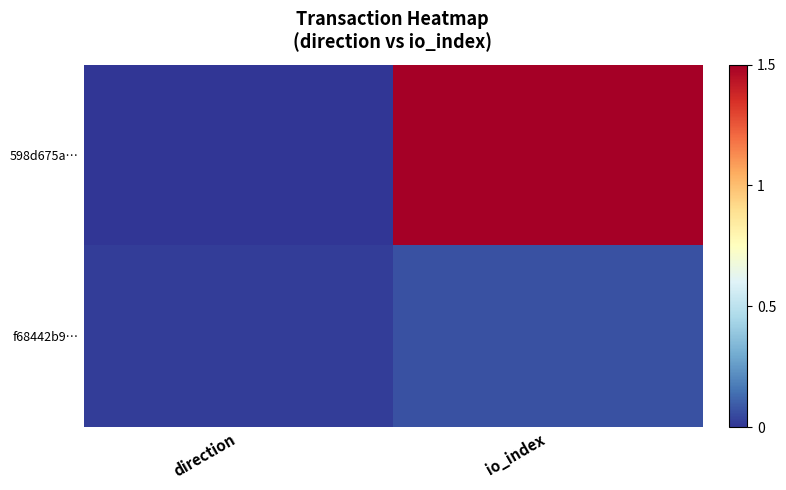

How many data points does each series have?

2